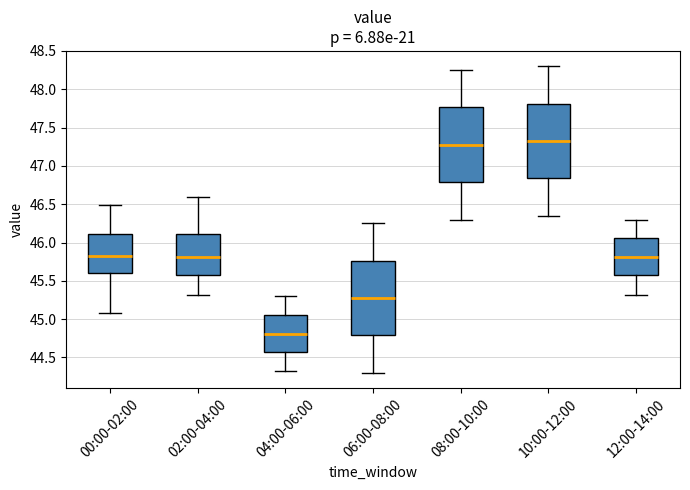

Which box has the lowest median line?

04:00-06:00